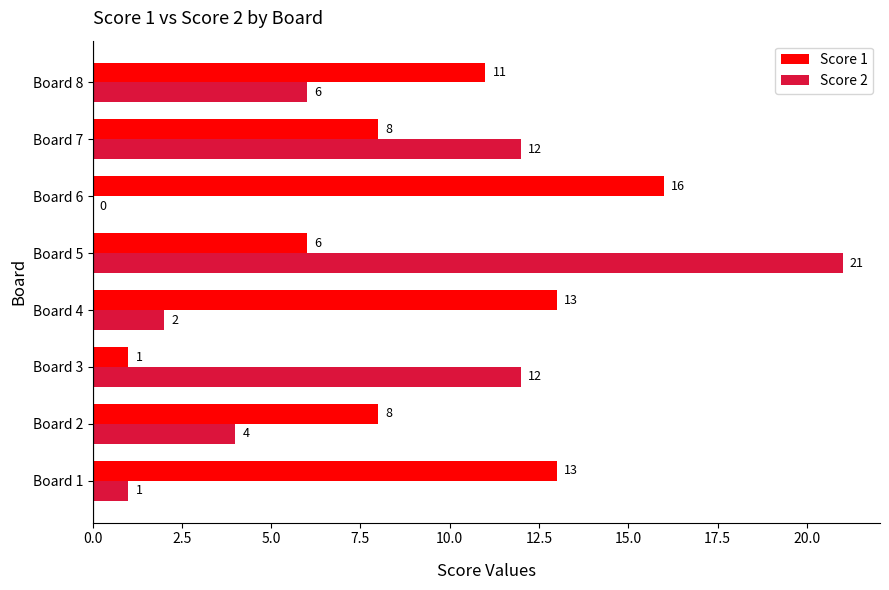

The Score 2 series shows 1 at Board 4. True or false?

False